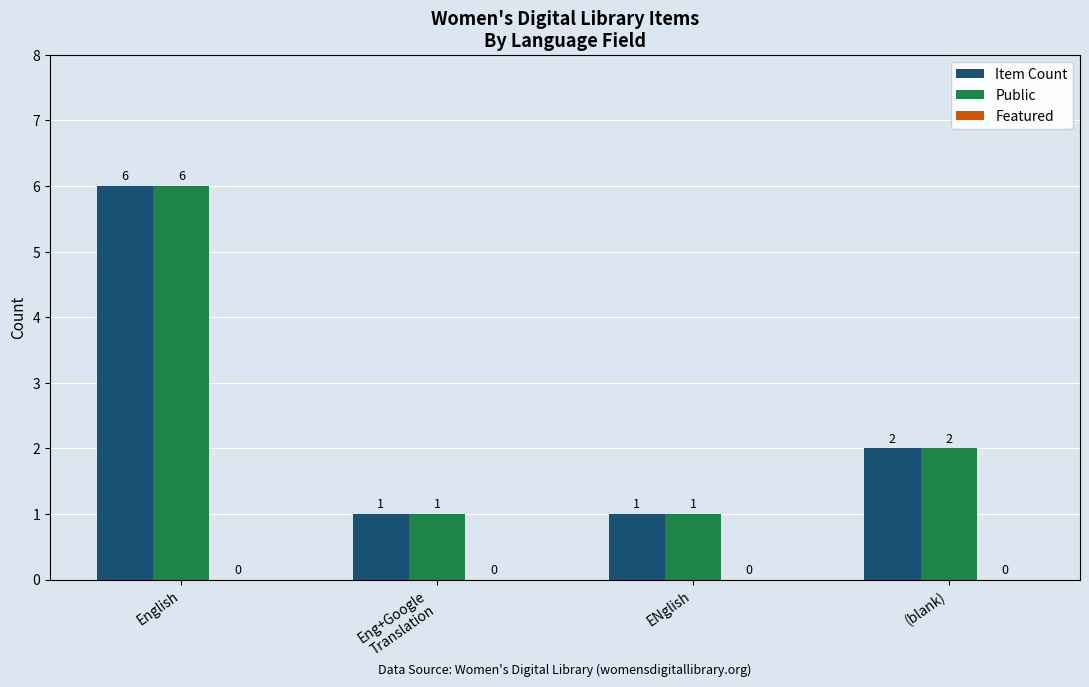

At which category is the sum across all series the highest?

English